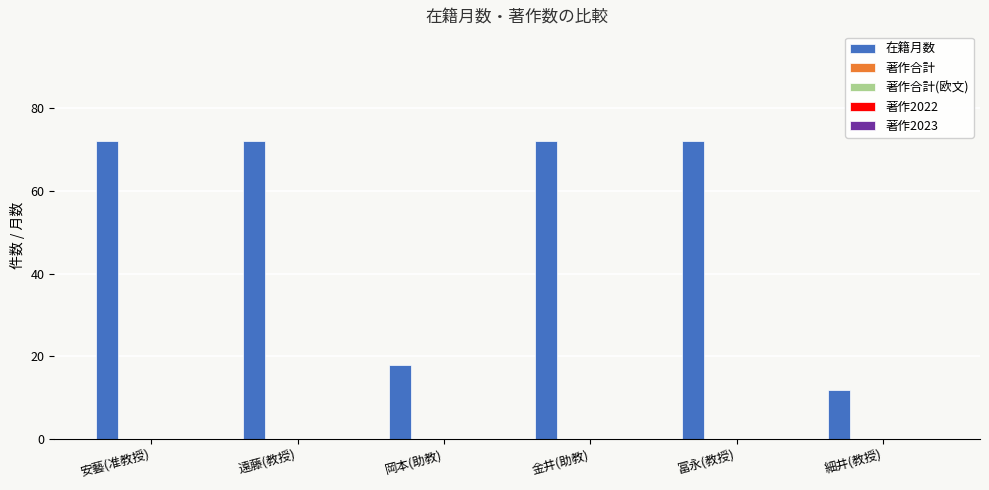

What is the value of the 2nd bar from the left?

72